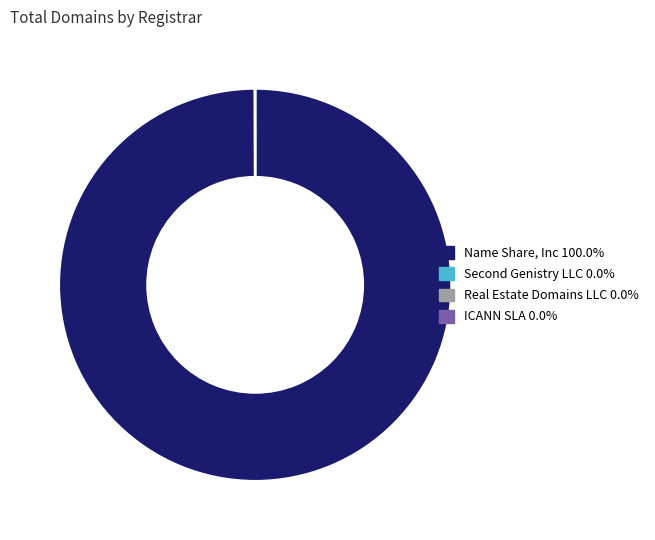

Which slice is the largest?

Name Share, Inc